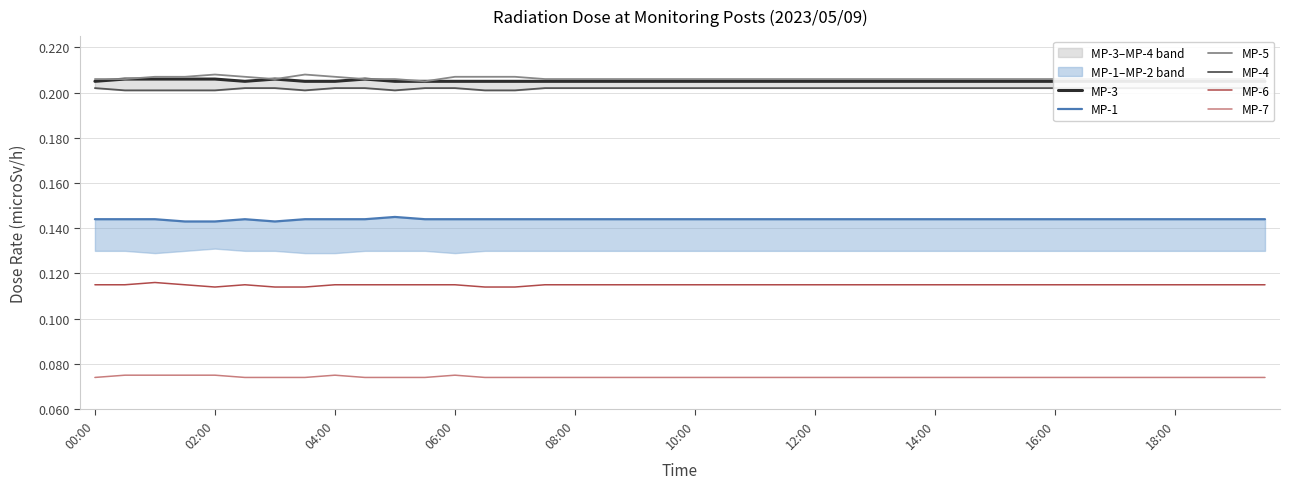

True or false: MP-7 and MP-5 cross at least once.

False